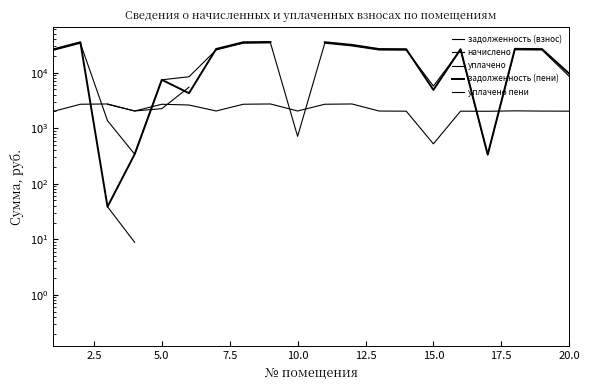

Where is задолженность (пени) nearest to the value 17865?

20.0